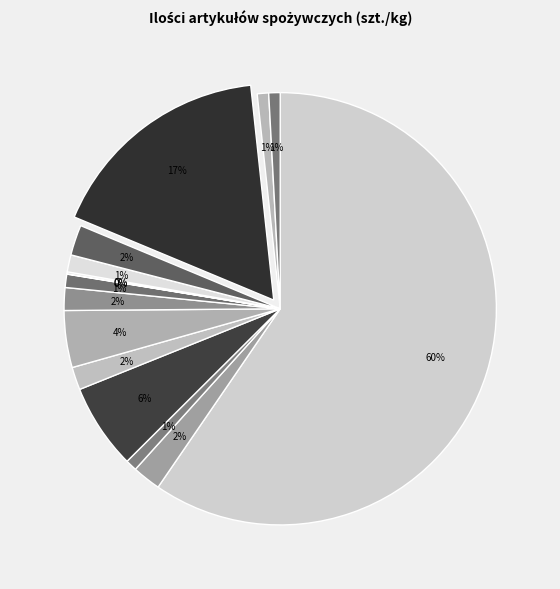

Rank the categories by value from lowest to highest.

KASZA JAGLANA 400g, KASZA KUSKUS 300 g, CUKIER PUDER 400g, MAKARON SPAGHETTI 400 g, MAKARON RAZOWY 400 g, KASZA MANNA 1 kg, MAKARON NITKA 400 g, KASZA GRYCZANA niepalona 5 kg, KASZA JĘCZMIENNA 1 kg, KASZA GRYCZANA WORECZKI, MAKARON NITKI 500g, CUKIER W SASZETKACH 5 g, CUKIER WANILIOWY, MAKARON ŚWIDERKI 400 g, CUKIER KRYSZTAŁ 1 kg